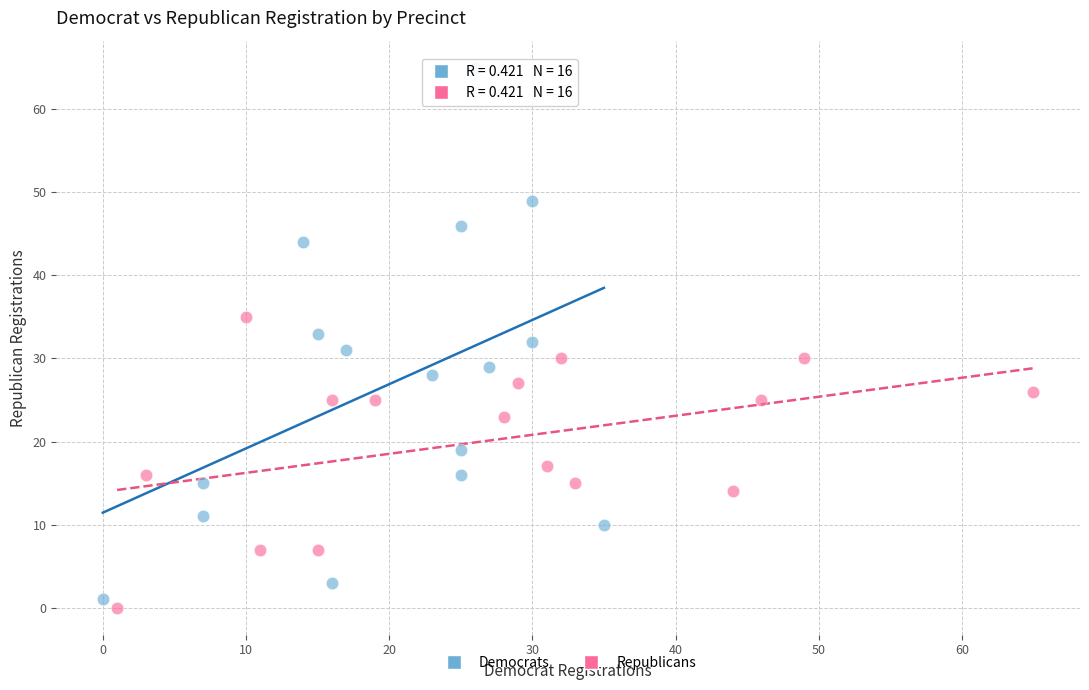

Which series has the widest spread of Y values?

Democrats